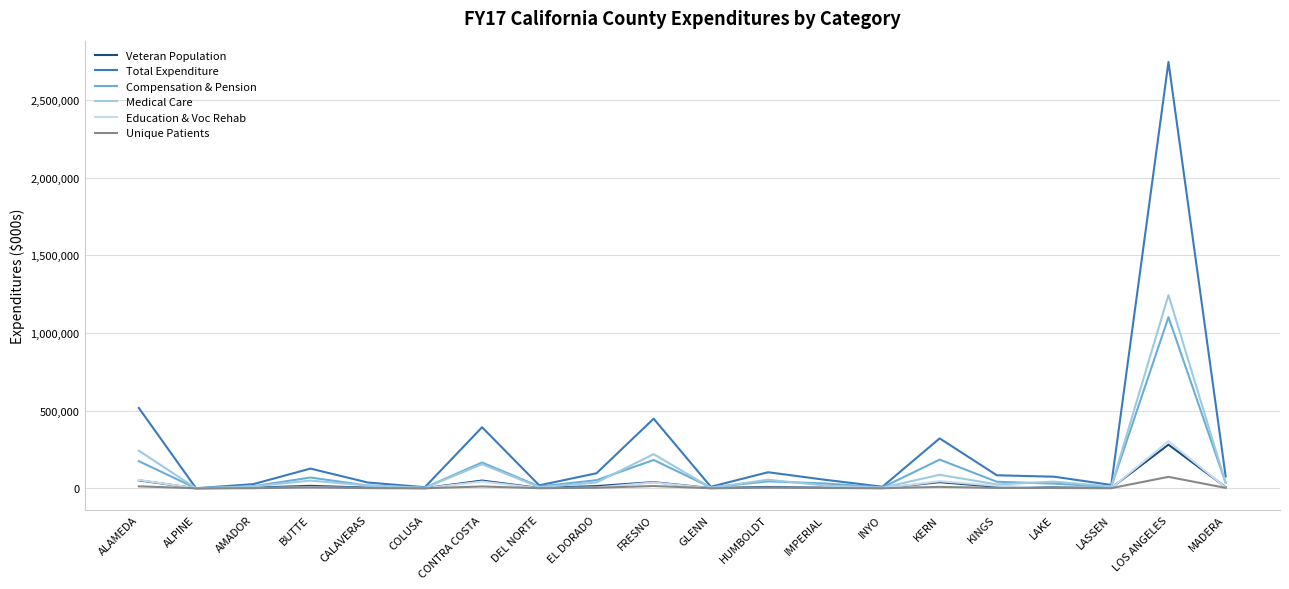

At how many categories does at least one series exceed 2722168?

1